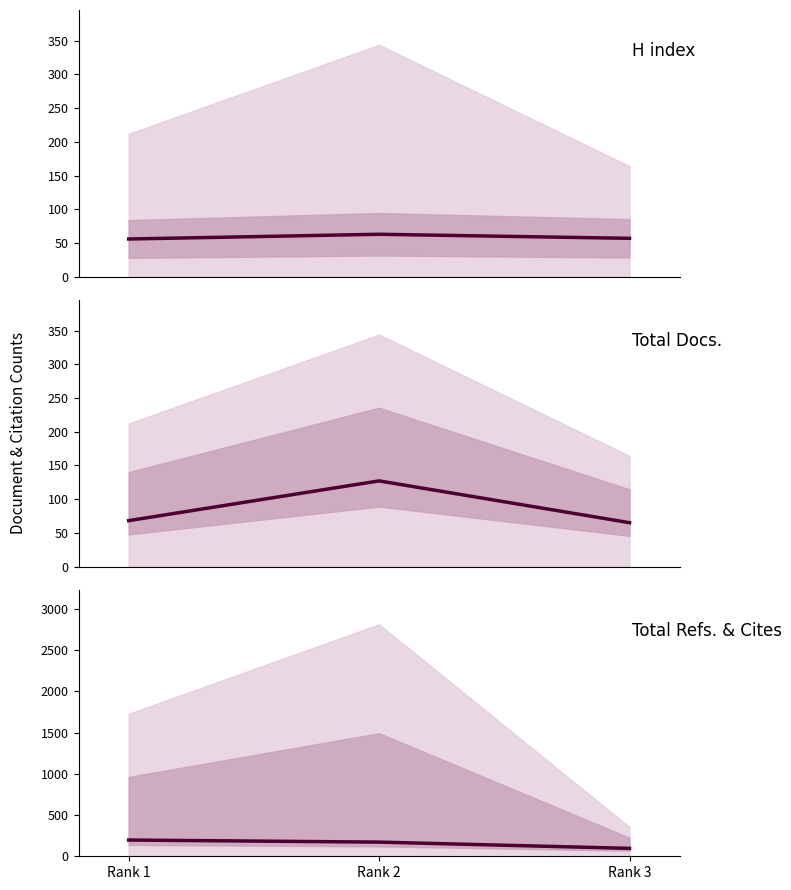

What is the greatest value displayed?

197